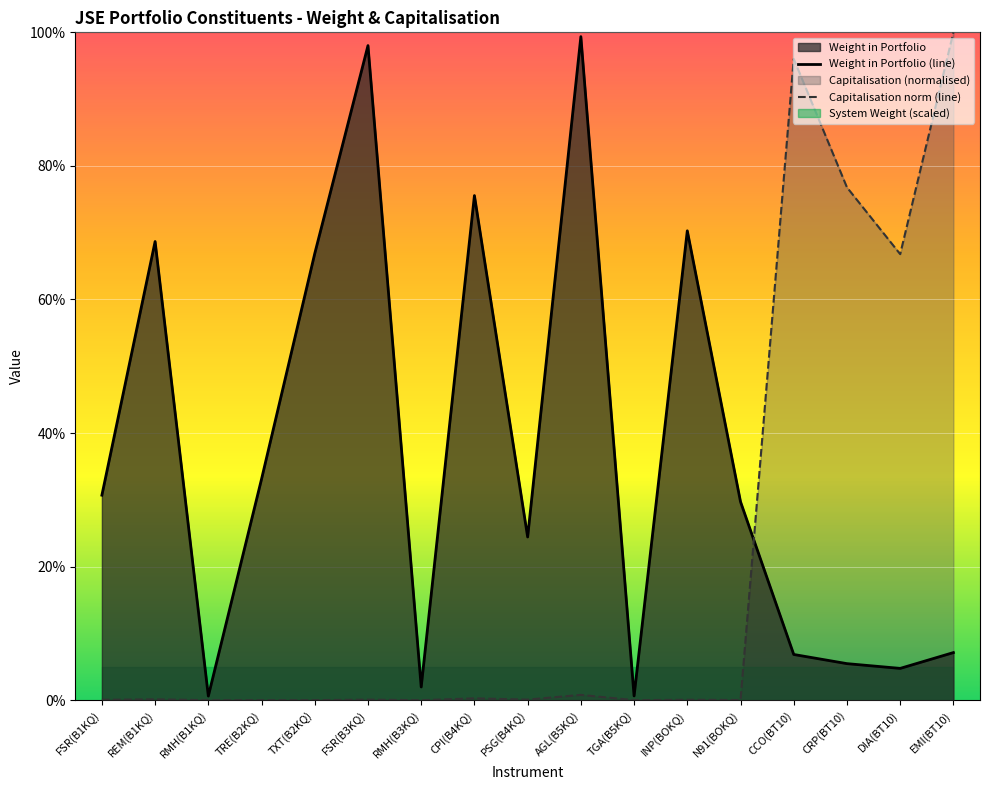

The Capitalisation series shows 0.0 at FSR(B1KQ). True or false?

False